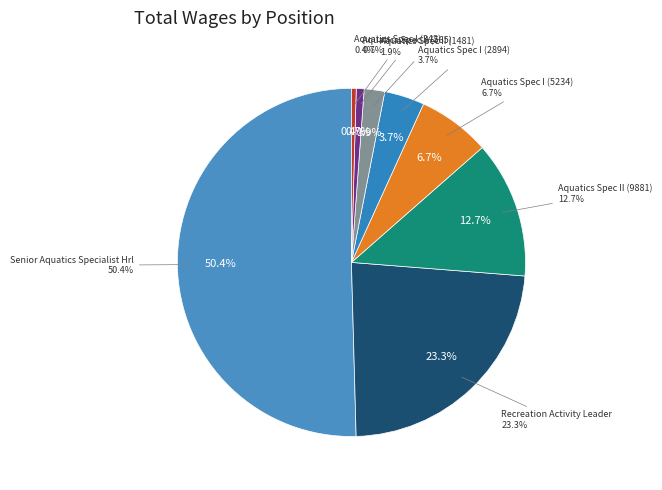

Is it true that Aquatics Specialist I Hrly (5234) is 16% of the pie?

False